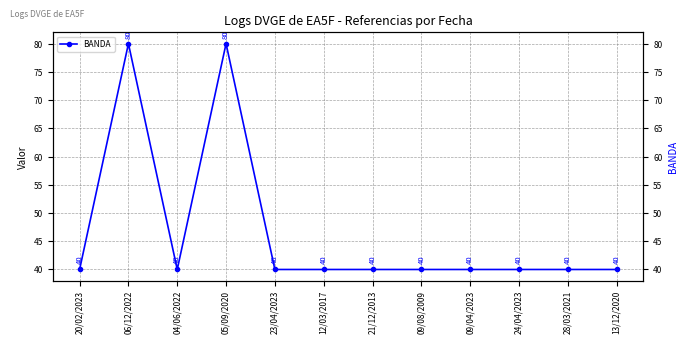

What is the sum of all values?

560